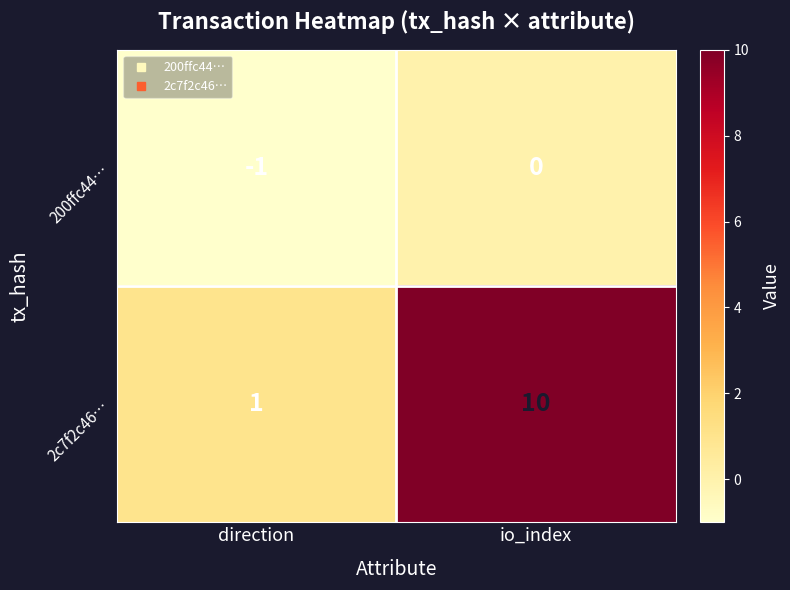

Reading right to left, list all the values displayed in this chart.

200ffc44…: io_index=0	direction=-1
2c7f2c46…: io_index=10	direction=1